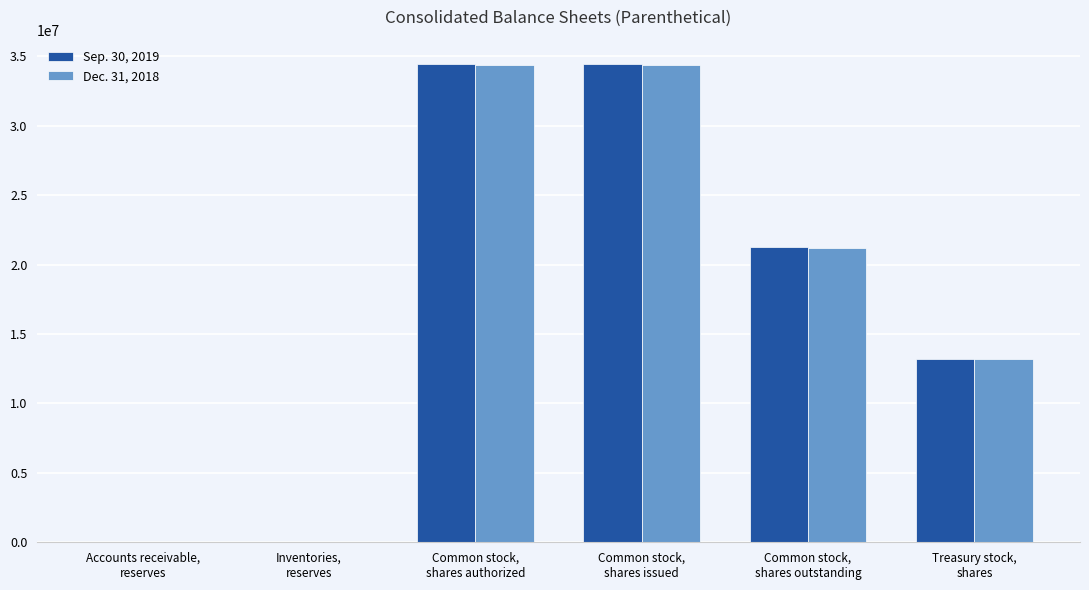

What is the label of the 2nd bar from the right?

Common stock,
shares outstanding